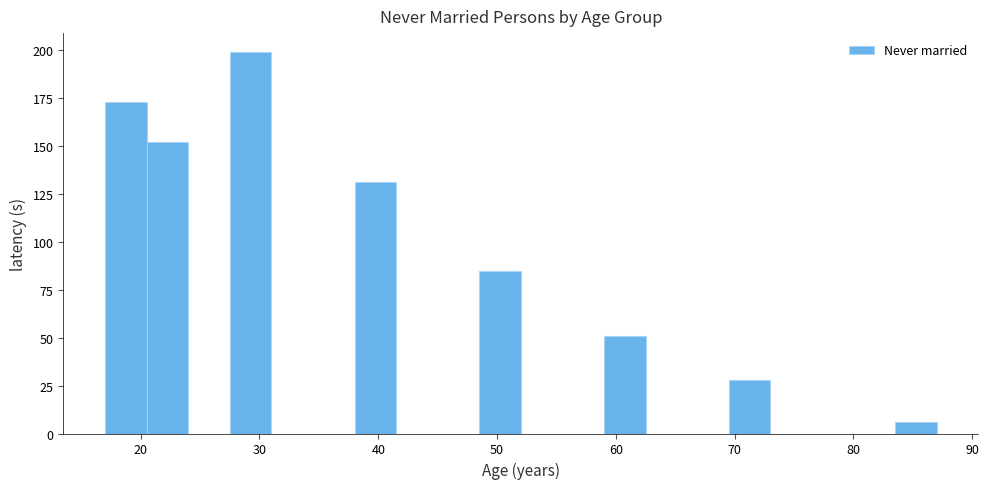

Around what value on the x-axis is the tallest bar? Give the approximate position of its centre, as read against the axis.

29